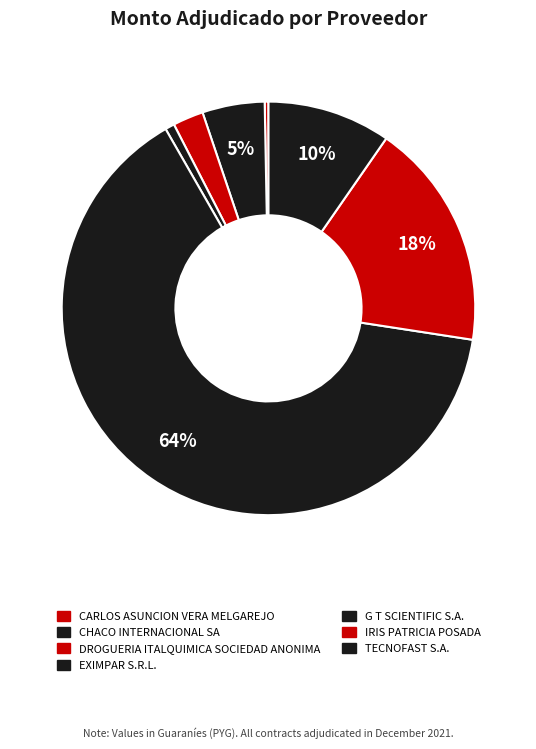

What portion of the pie excludes IRIS PATRICIA POSADA?

82.2%